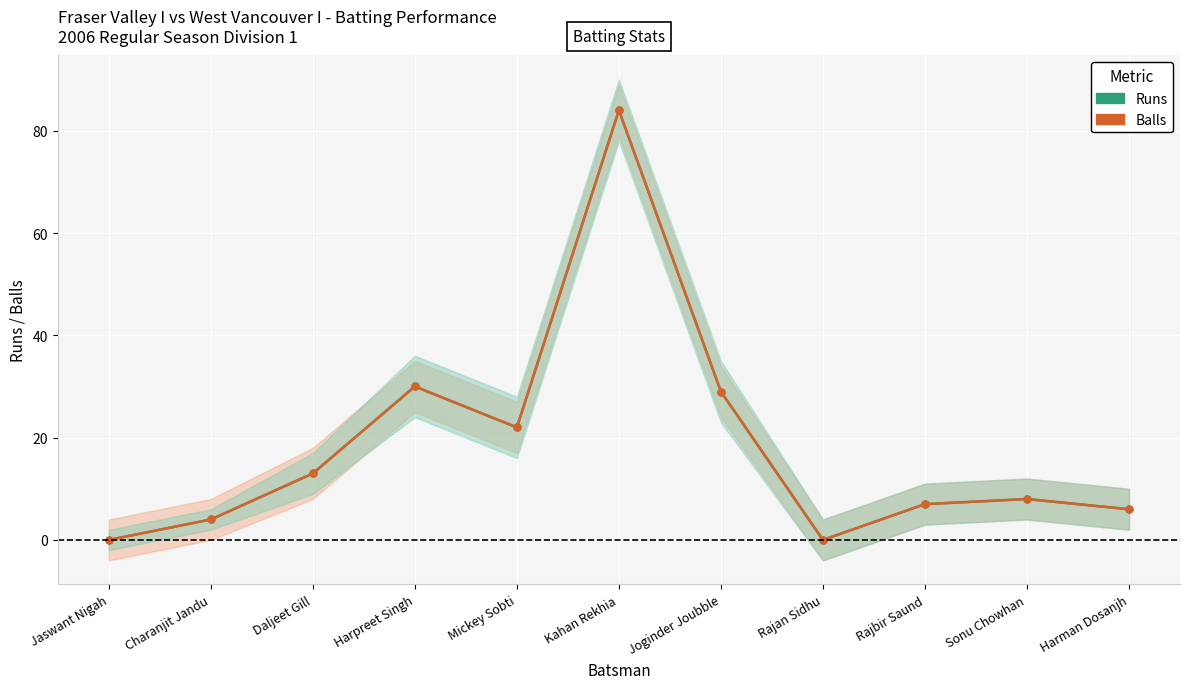

Where does the Runs series first go above 8?

Daljeet Gill